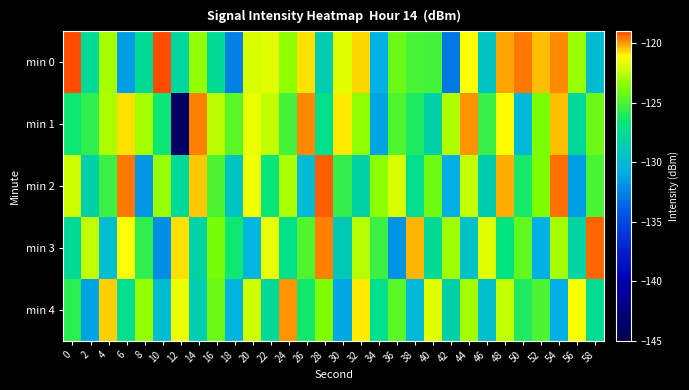

Reading left to right, extract all data points from this chart.

min 0: 0=-119.0	2=-127.6	4=-122.9	6=-131.5	8=-127.6	10=-119.0	12=-128.0	14=-123.3	16=-127.6	18=-132.7	20=-121.9	22=-121.7	24=-123.4	26=-120.8	28=-128.7	30=-121.7	32=-120.6	34=-130.7	36=-124.2	38=-125.0	40=-125.1	42=-132.9	44=-121.2	46=-129.3	48=-120.1	50=-119.6	52=-120.3	54=-119.7	56=-123.2	58=-130.0
min 1: 0=-126.5	2=-125.6	4=-122.8	6=-120.8	8=-123.0	10=-126.5	12=-143.8	14=-119.6	16=-122.5	18=-124.7	20=-121.5	22=-122.3	24=-125.1	26=-119.8	28=-127.2	30=-120.9	32=-123.4	34=-131.2	36=-124.8	38=-126.1	40=-128.3	42=-122.7	44=-119.9	46=-125.5	48=-121.1	50=-130.2	52=-123.8	54=-120.4	56=-127.9	58=-124.2
min 2: 0=-122.1	2=-128.4	4=-125.3	6=-119.6	8=-131.7	10=-123.2	12=-127.8	14=-120.5	16=-124.9	18=-129.3	20=-121.4	22=-126.7	24=-122.8	26=-130.1	28=-119.3	30=-125.6	32=-128.2	34=-123.5	36=-121.9	38=-127.4	40=-124.1	42=-130.8	44=-122.3	46=-128.7	48=-120.2	50=-126.3	52=-123.7	54=-119.5	56=-131.4	58=-125.0
min 3: 0=-127.6	2=-122.4	4=-129.8	6=-121.2	8=-125.7	10=-132.1	12=-120.8	14=-128.3	16=-123.9	18=-126.5	20=-130.4	22=-121.6	24=-127.2	26=-124.8	28=-119.7	30=-128.9	32=-122.6	34=-125.3	36=-131.8	38=-120.3	40=-127.7	42=-123.1	44=-129.6	46=-121.8	48=-126.9	50=-124.4	52=-130.7	54=-122.9	56=-128.1	58=-119.4
min 4: 0=-125.8	2=-131.2	4=-120.6	6=-127.4	8=-123.3	10=-129.9	12=-121.5	14=-128.6	16=-124.2	18=-130.5	20=-122.1	22=-127.8	24=-119.9	26=-126.4	28=-123.7	30=-131.1	32=-120.9	34=-127.3	36=-124.6	38=-130.2	40=-121.7	42=-128.4	44=-123.0	46=-129.7	48=-122.4	50=-126.1	52=-124.9	54=-130.8	56=-121.3	58=-127.5